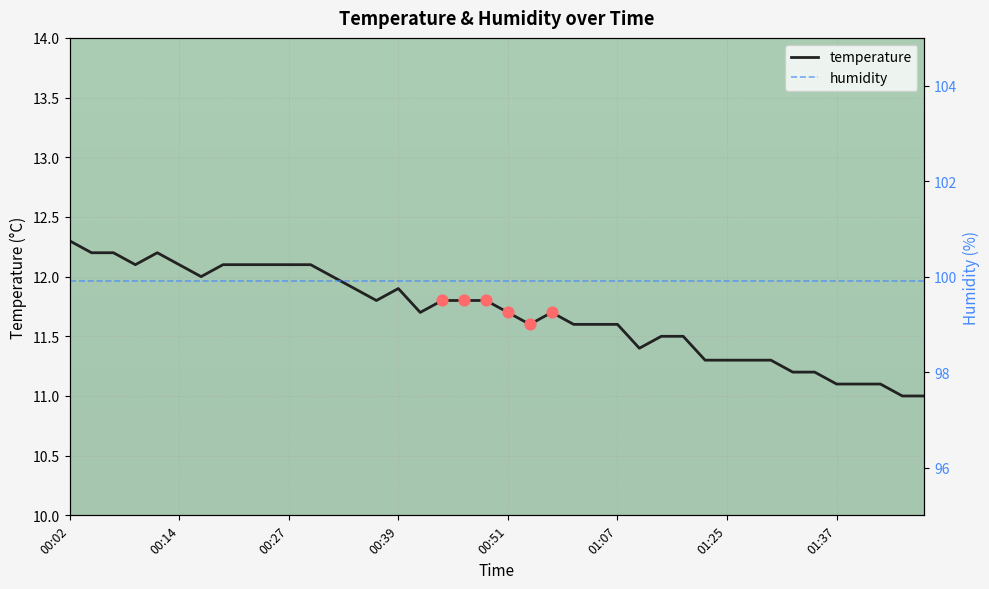

What are all the series names shown in the legend?

temperature, humidity